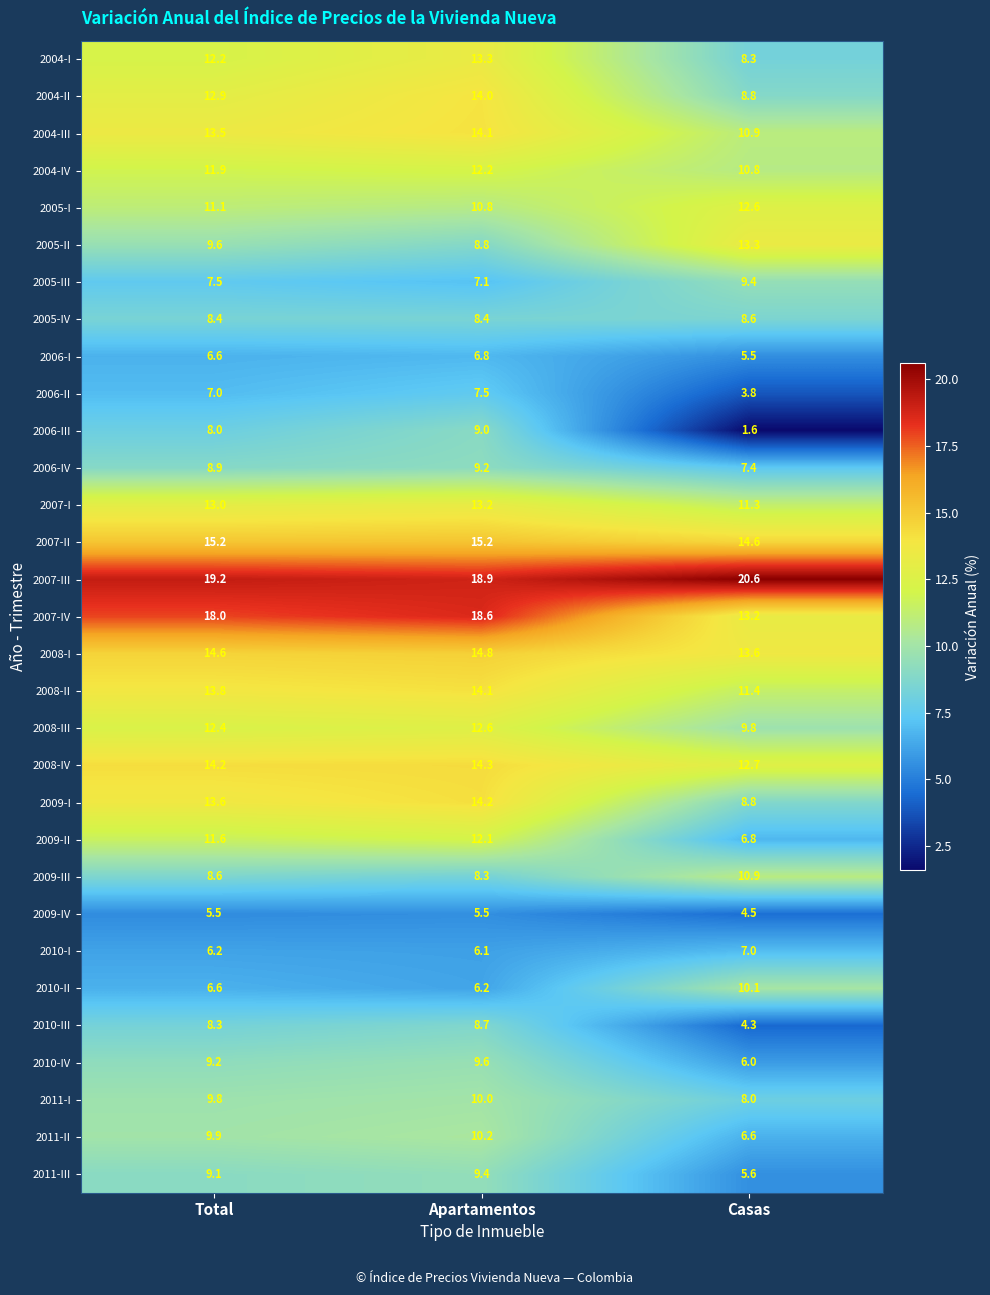

What is the greatest value displayed?

20.6